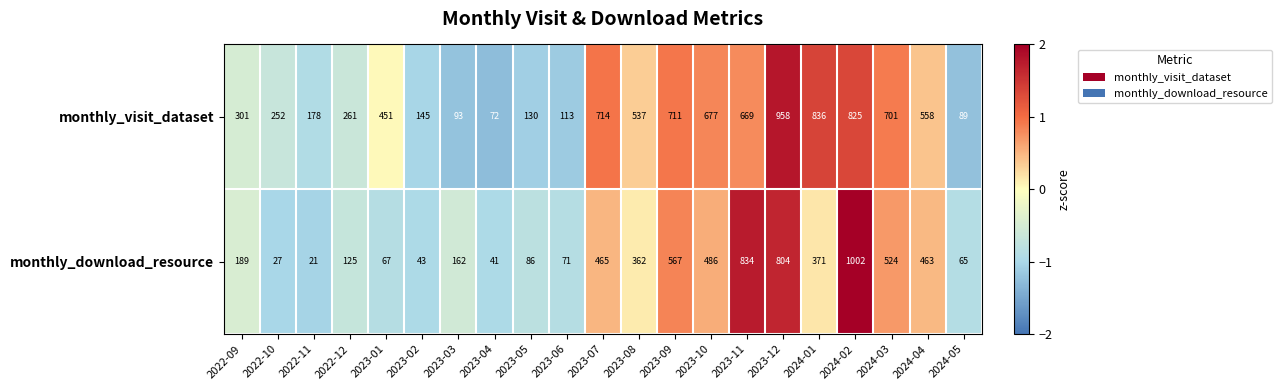

Which category has the lowest value across all series?

2022-11